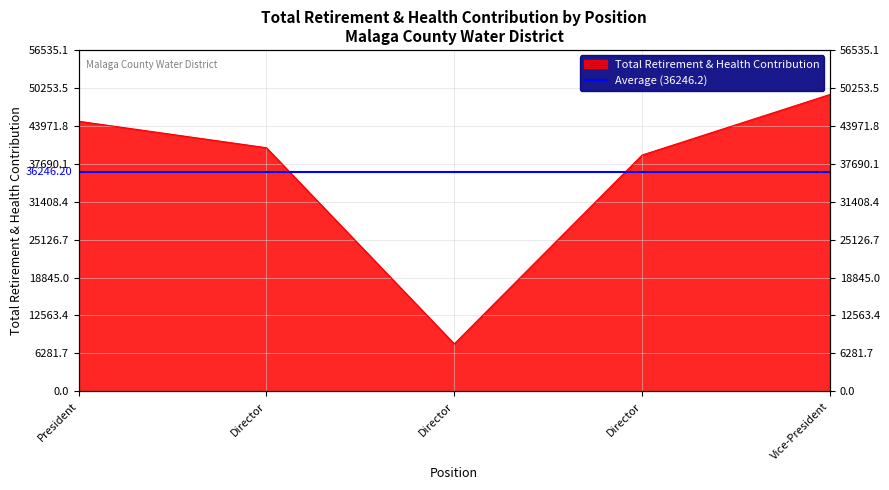

Does the chart display data point markers on the line(s)?

No